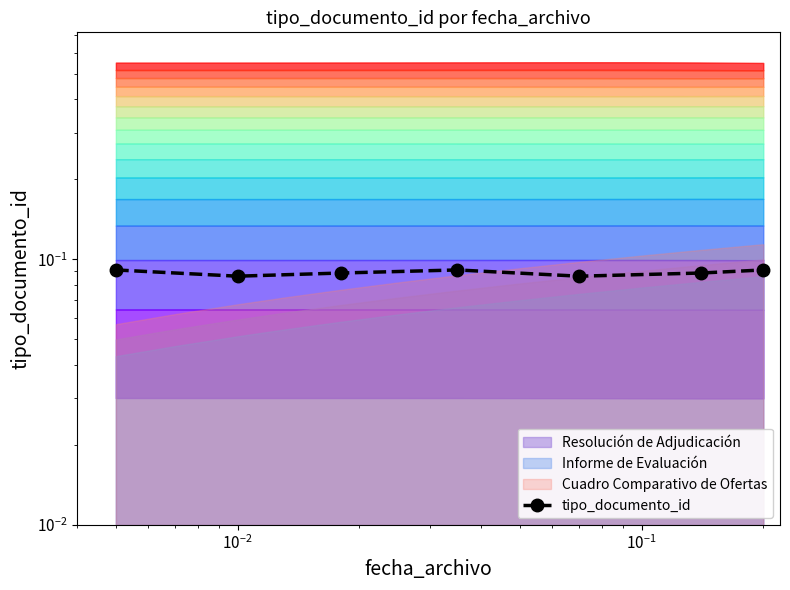

How many data points does each series have?

7